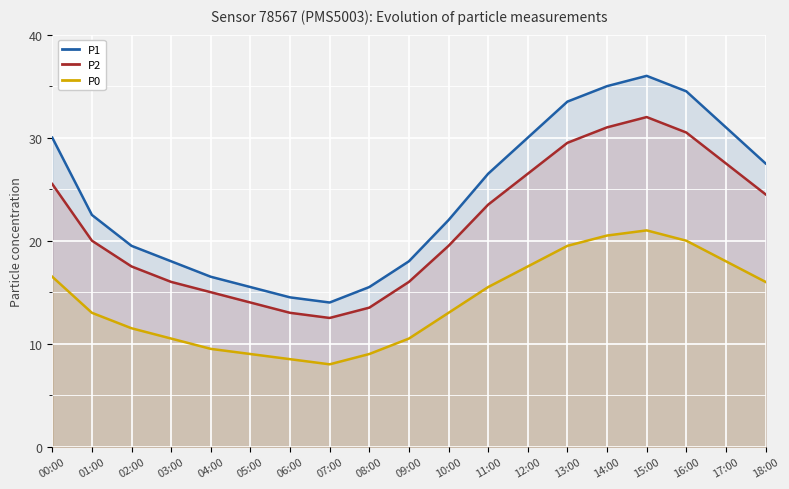

Which series has the largest total across all categories?

P1